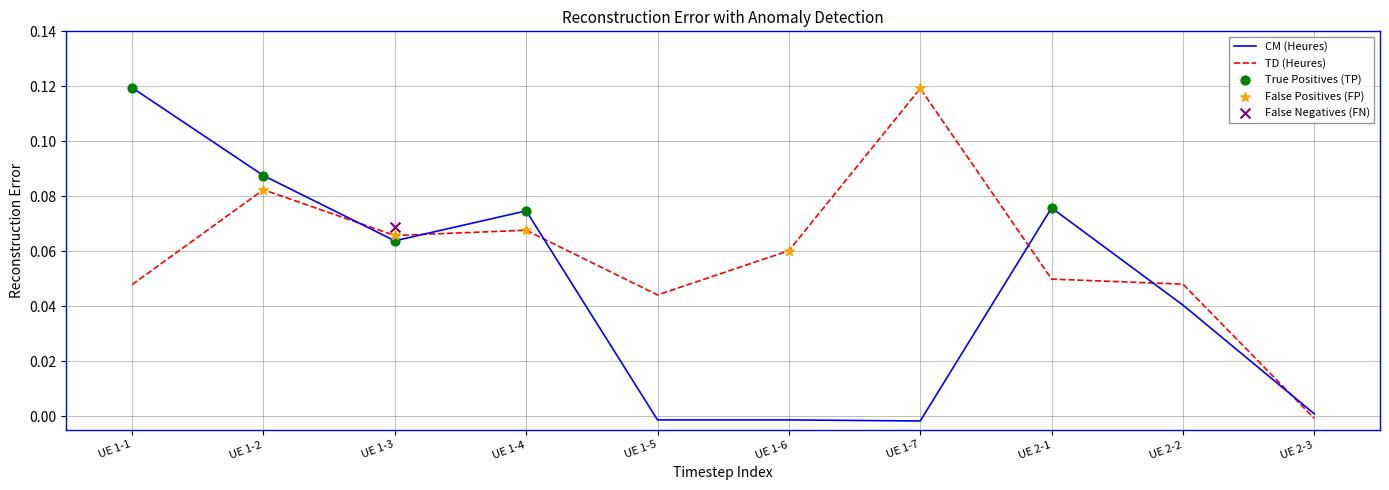

Which series has the largest Y range (max minus min)?

CM (Heures)